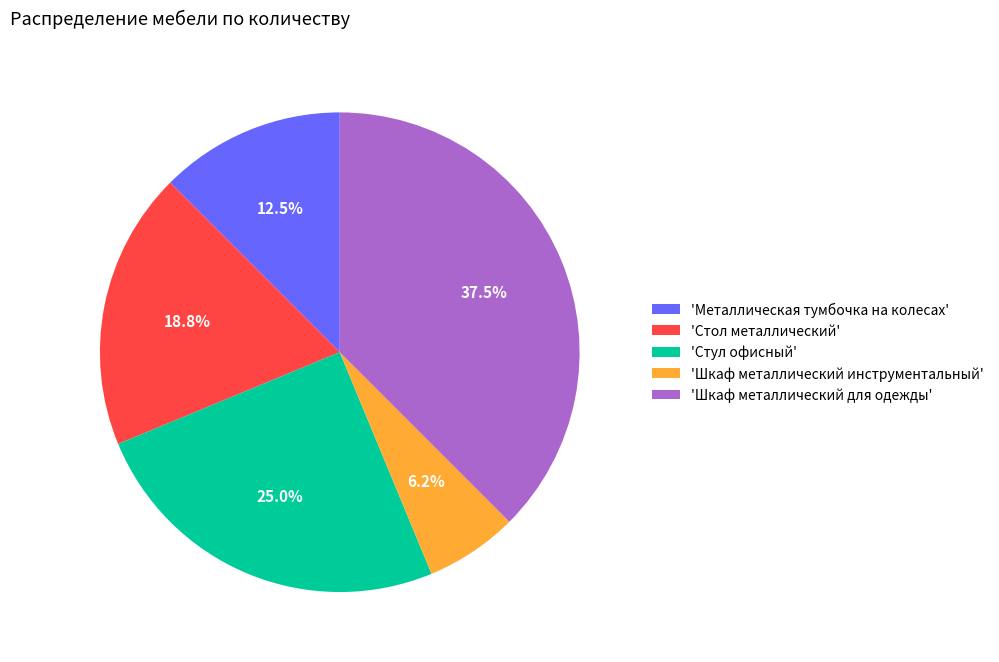

Which has a higher value, 'Металлическая тумбочка на колесах' or 'Шкаф металлический для одежды'?

'Шкаф металлический для одежды'